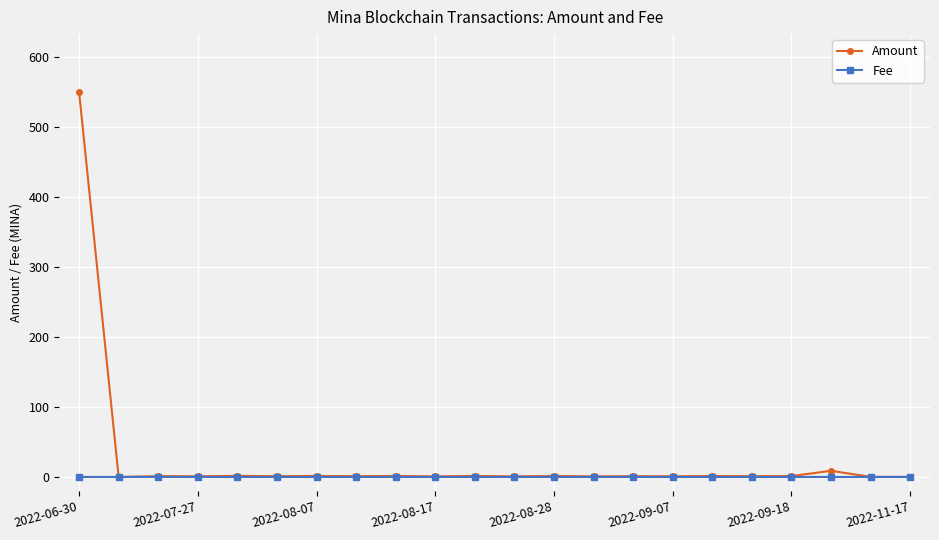

What is the average value of the Amount series?

26.3